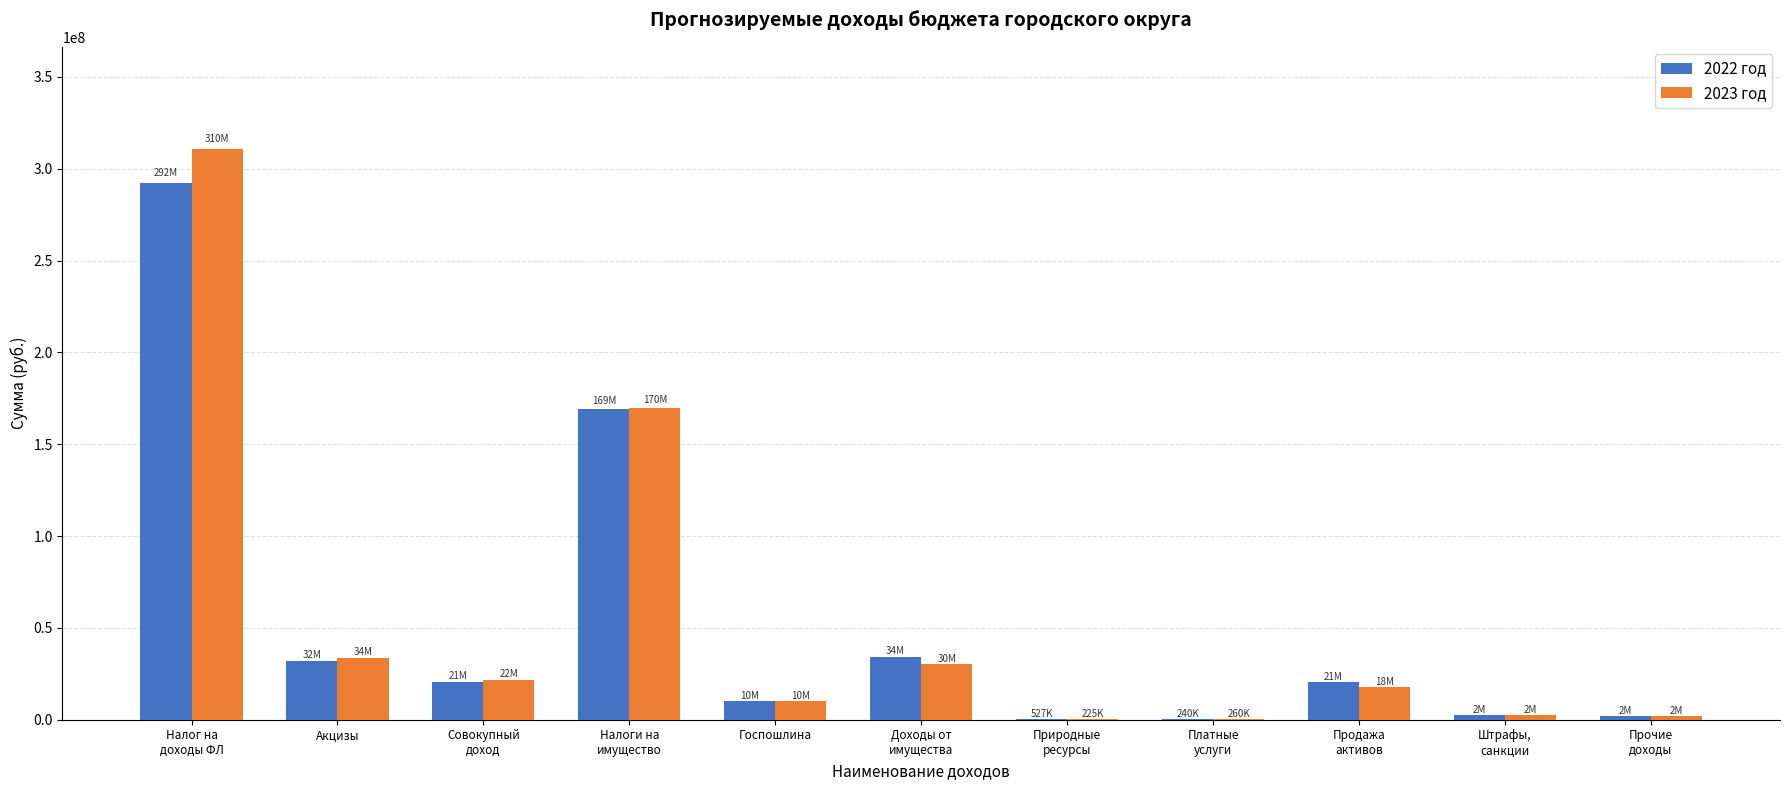

Read the 2023 год value at Совокупный
доход, to the nearest 50.

21795550